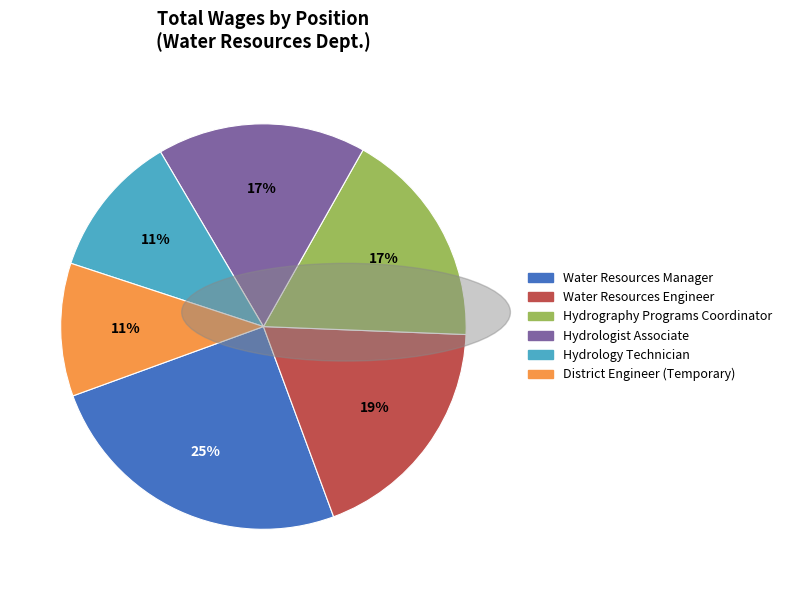

Combined, do Water Resources Manager and Hydrologist Associate account for over 50%?

No